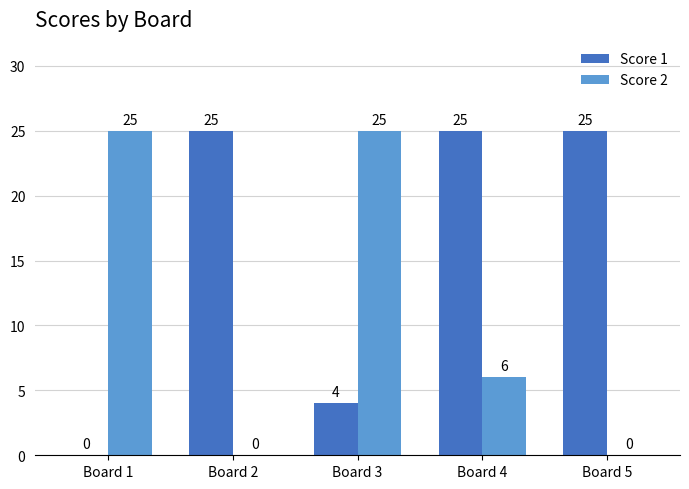

How many categories are shown in the chart?

5